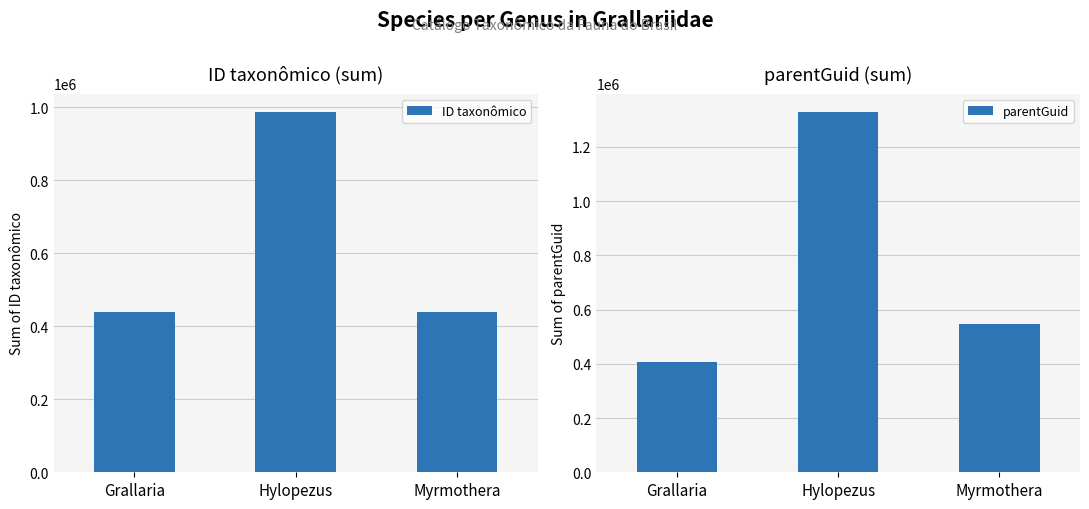

Is it true that ID taxonômico equals 988334 at Hylopezus?

True